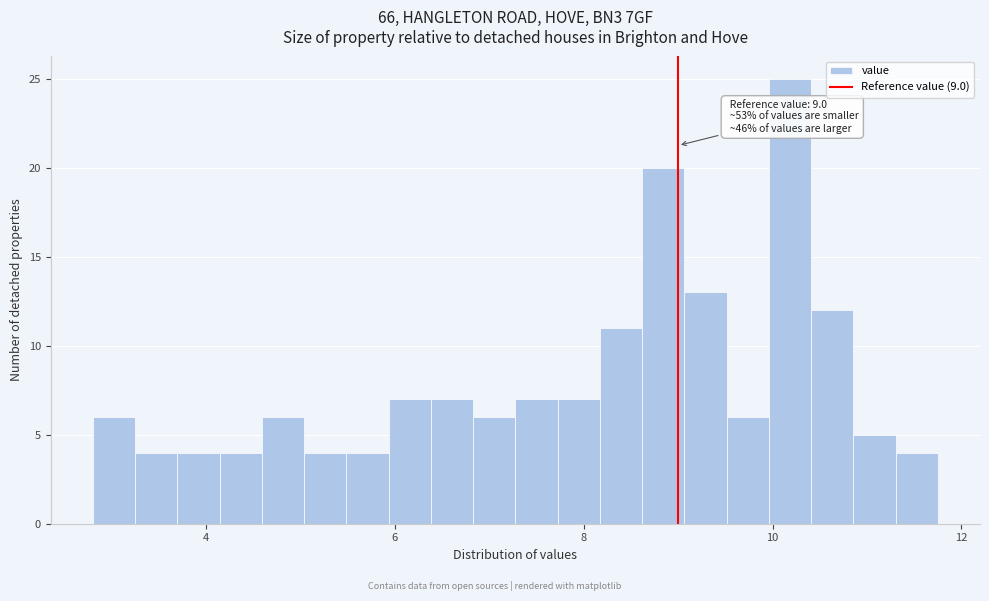

Around what value on the x-axis is the tallest bar? Give the approximate position of its centre, as read against the axis.

10.2